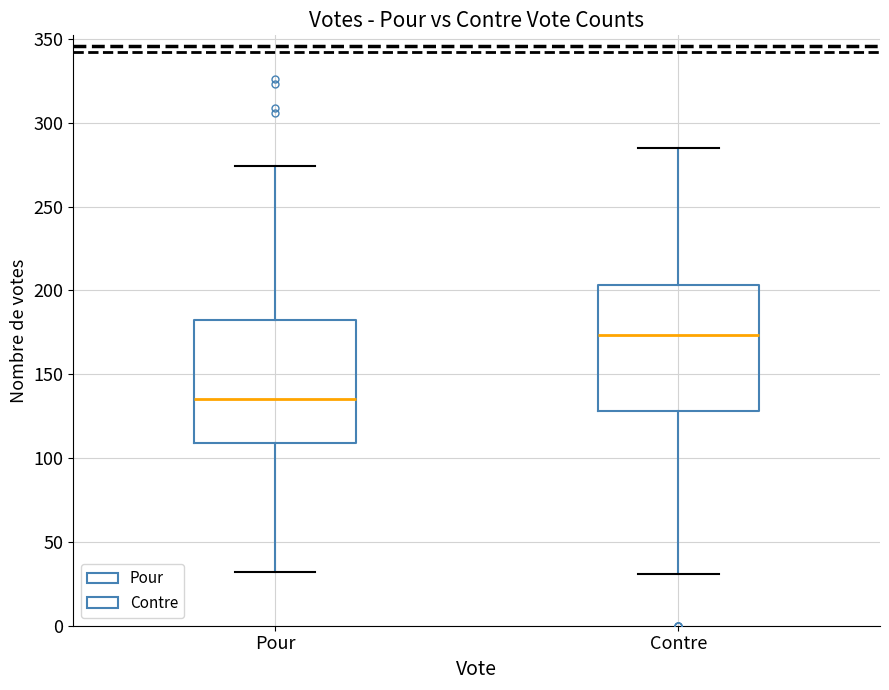

Which box's median line is the lowest?

Pour